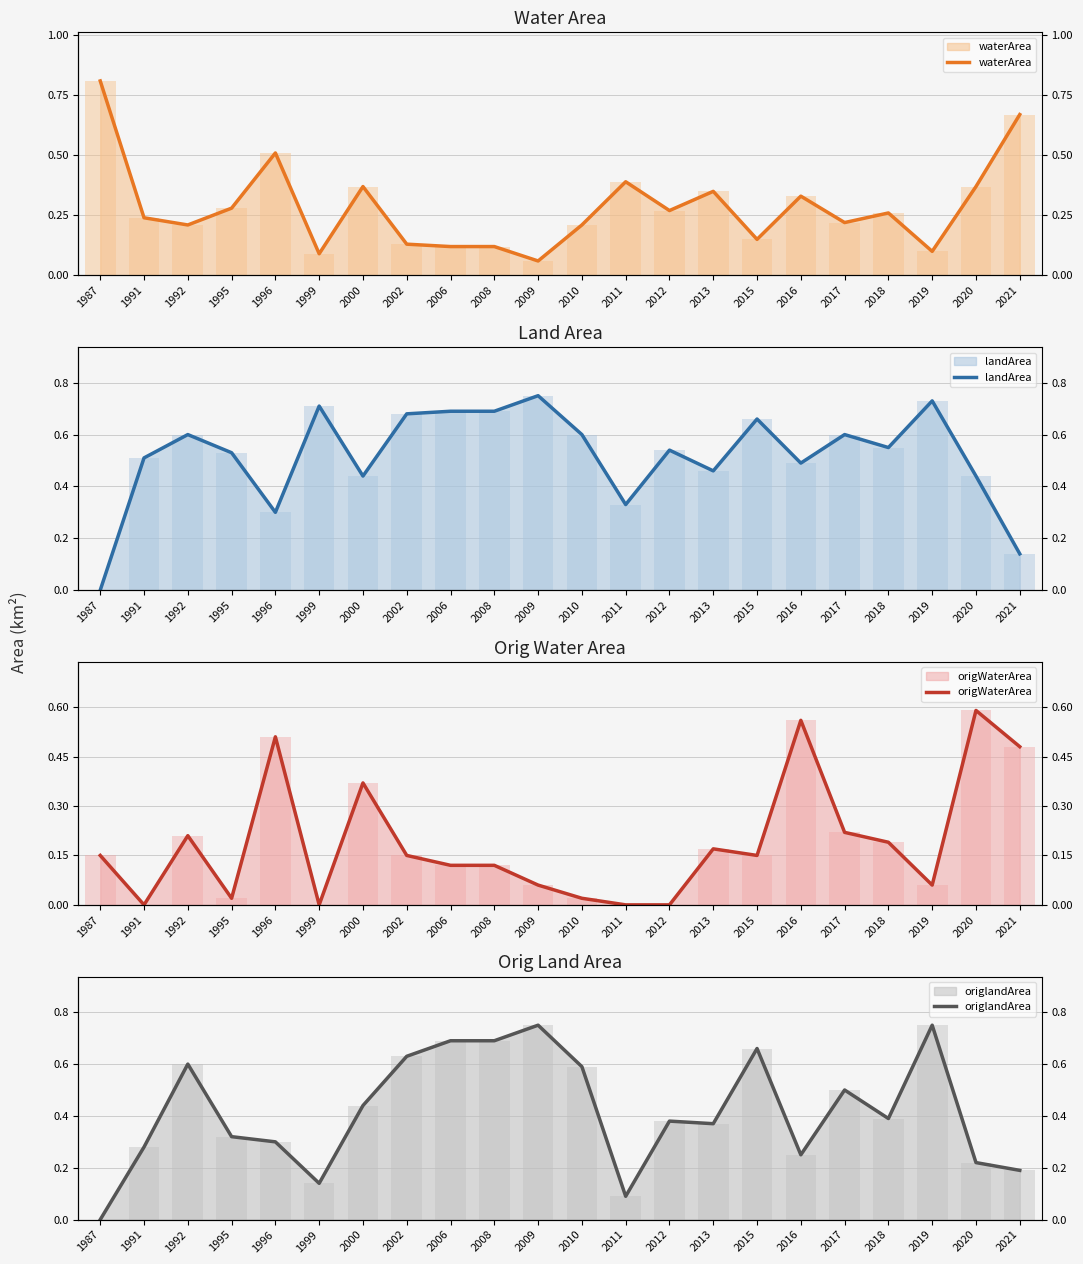

Is the value of origlandArea at 1995 greater than the value of landArea at 2015?

No